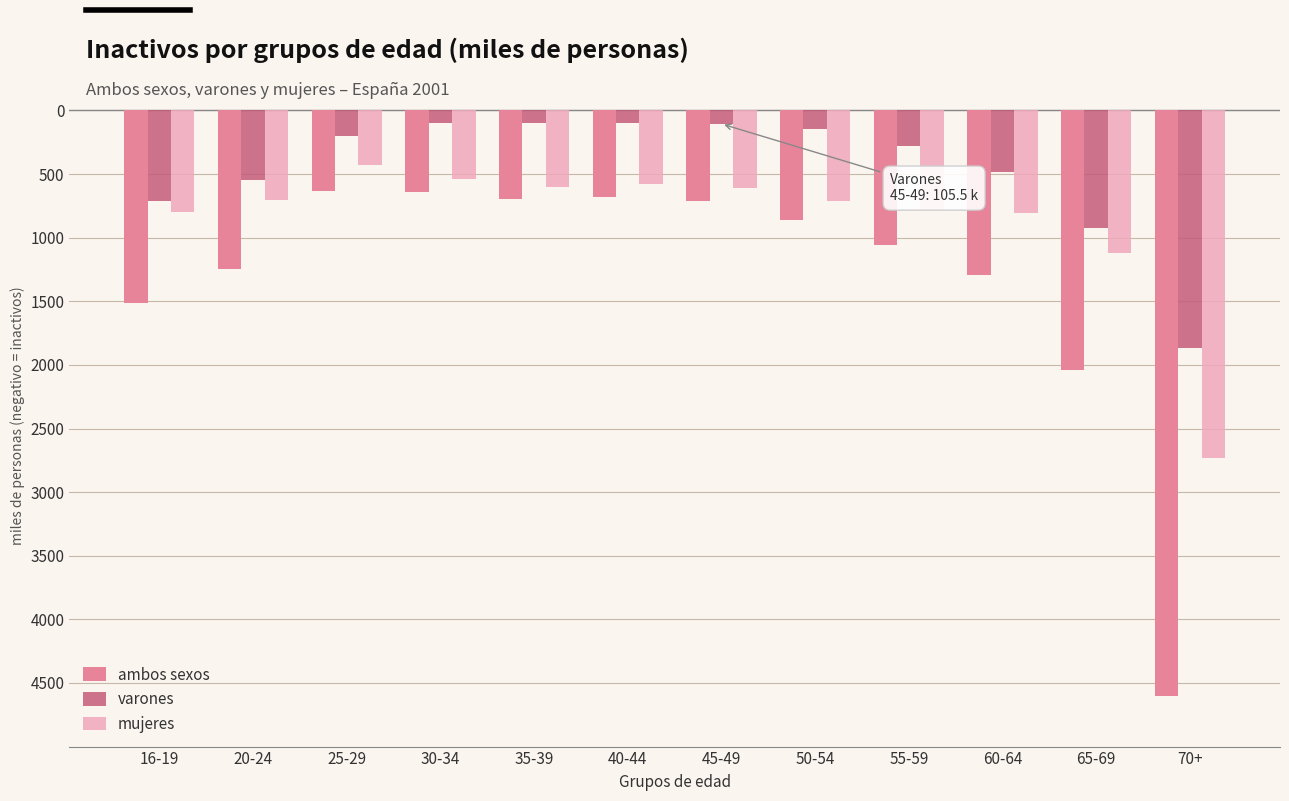

Is the value of mujeres at 25-29 greater than the value of ambos sexos at 60-64?

Yes